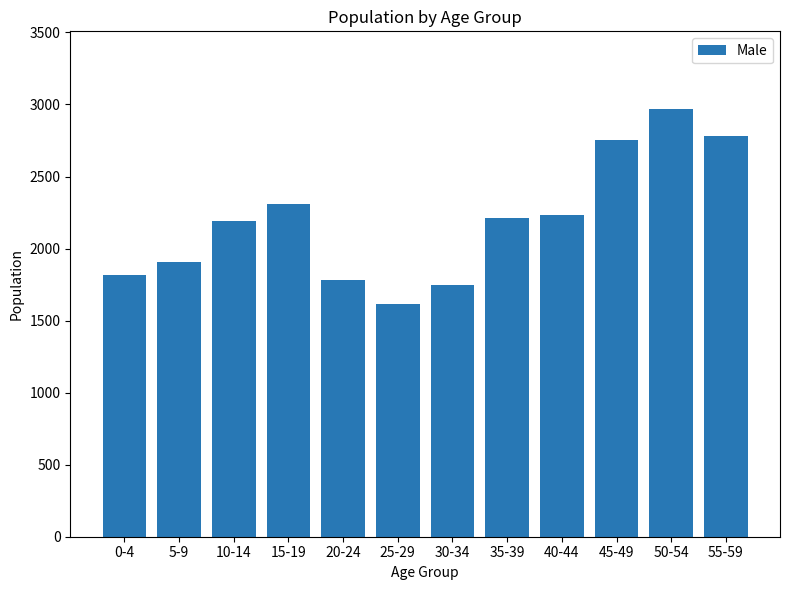

True or false: the data shows 736 at 55-59.

False